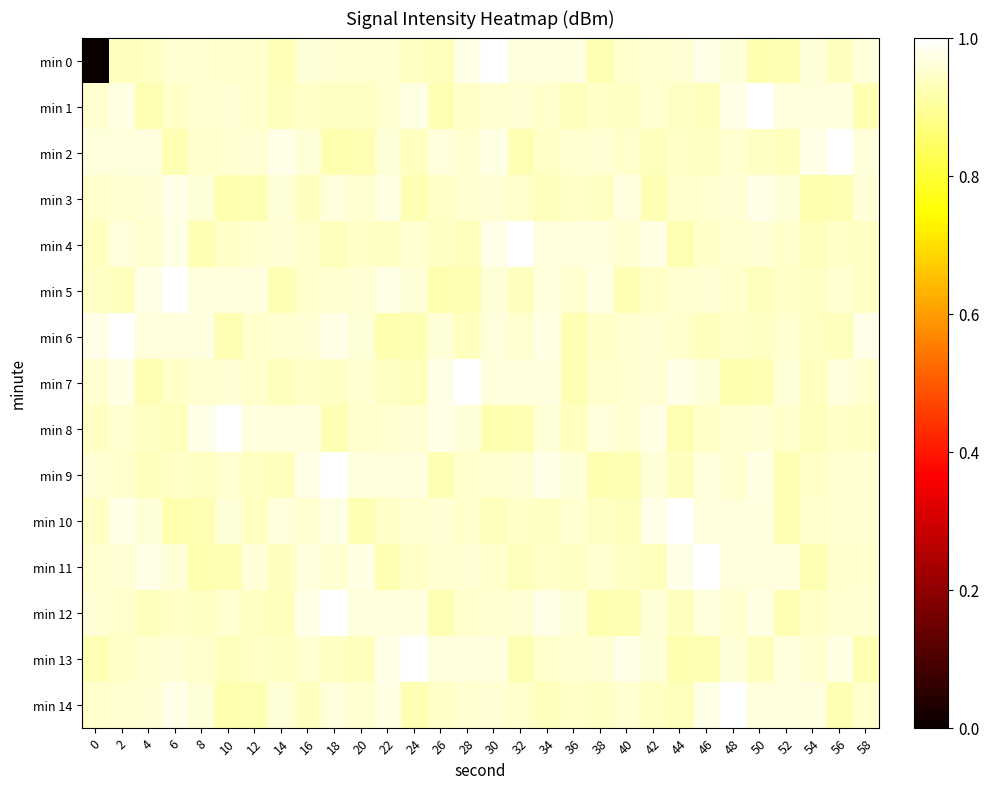

How many series are shown in this chart?

15